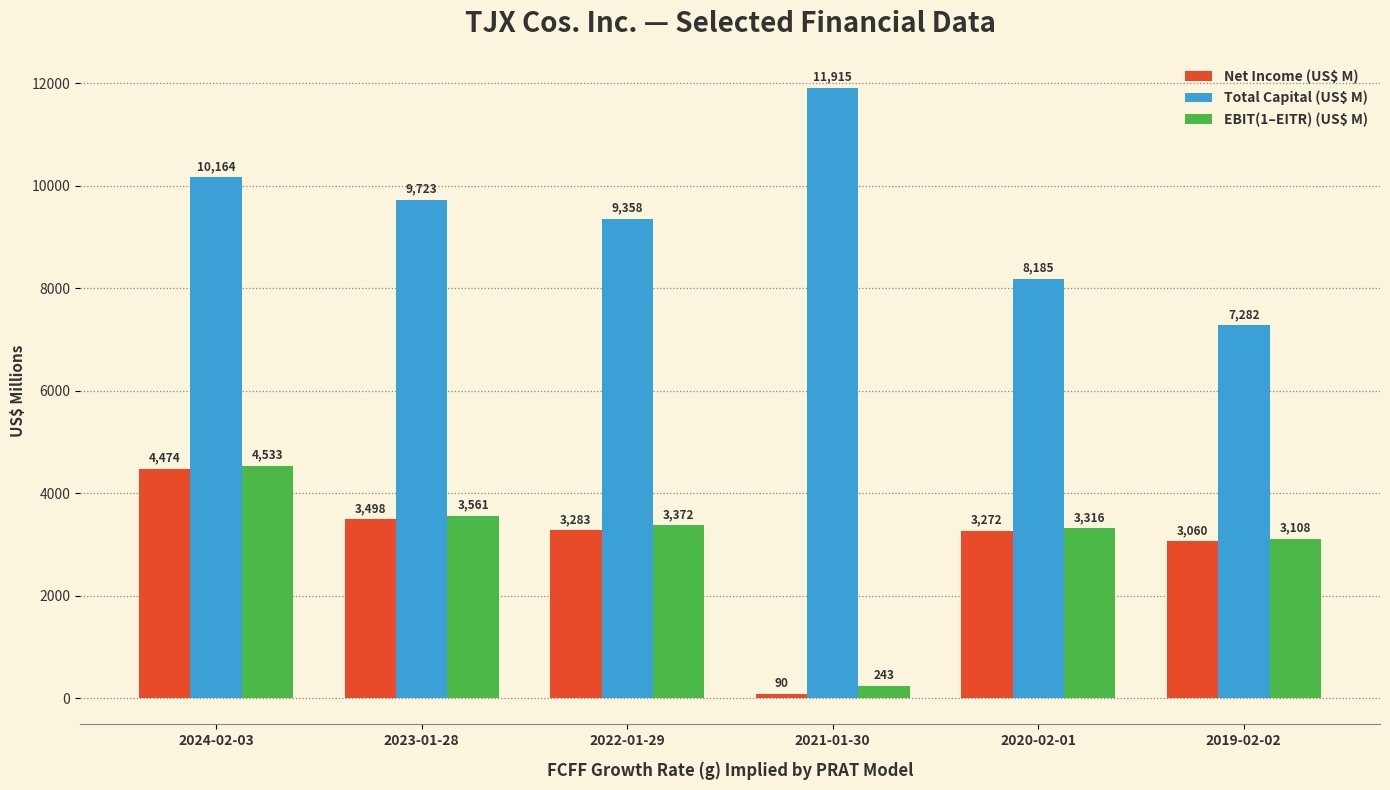

What is the spread (max minus min) of values at 2023-01-28?

6225